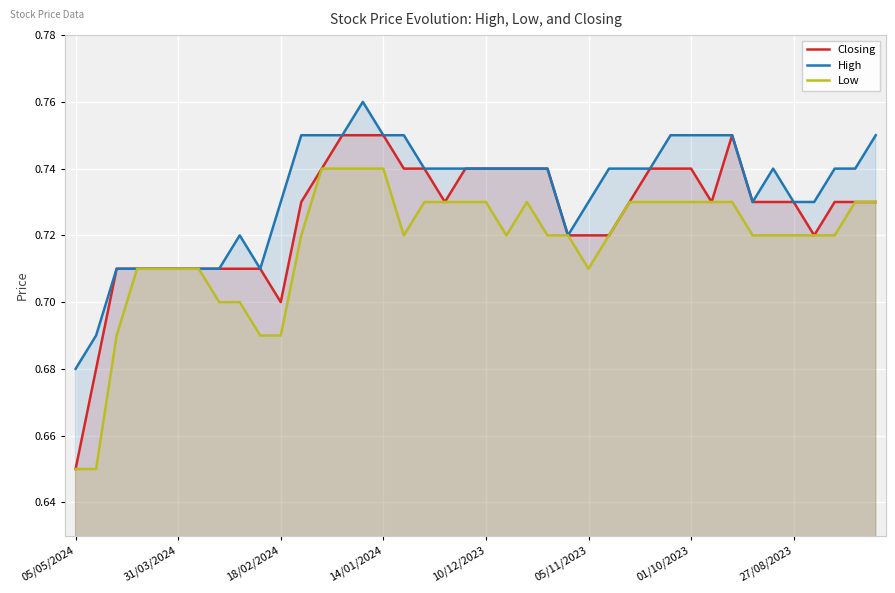

List the series in order of their peak value, highest first.

High, Closing, Low